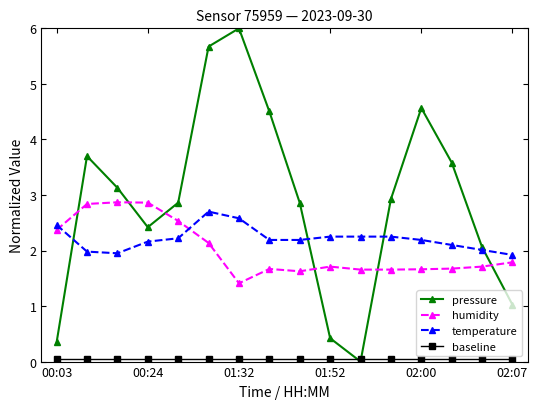

At how many categories does at least one series exceed 4?

4